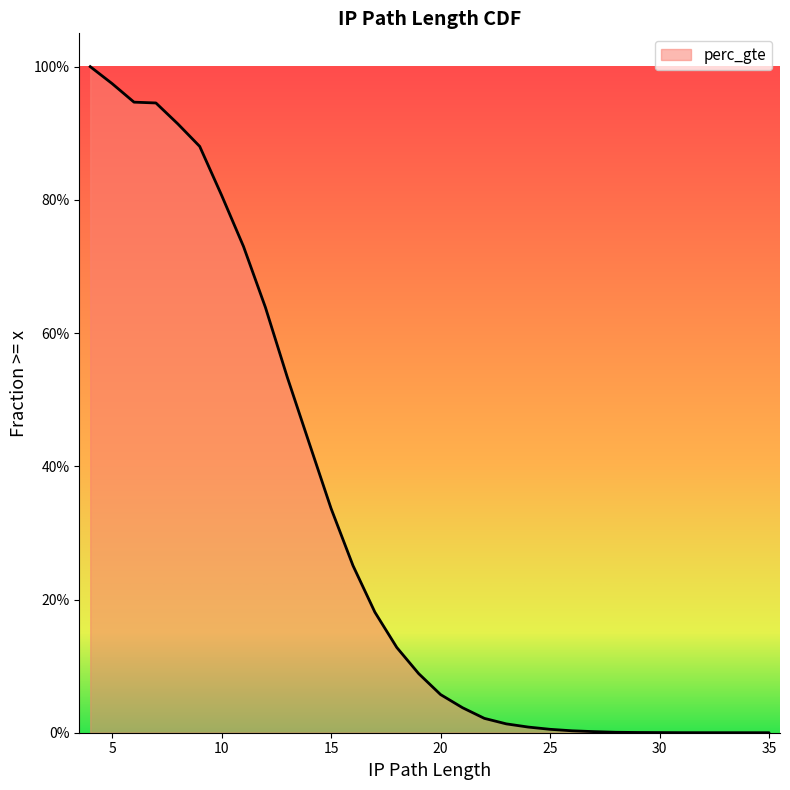

What is the difference between the second highest and second lowest values?

1.0